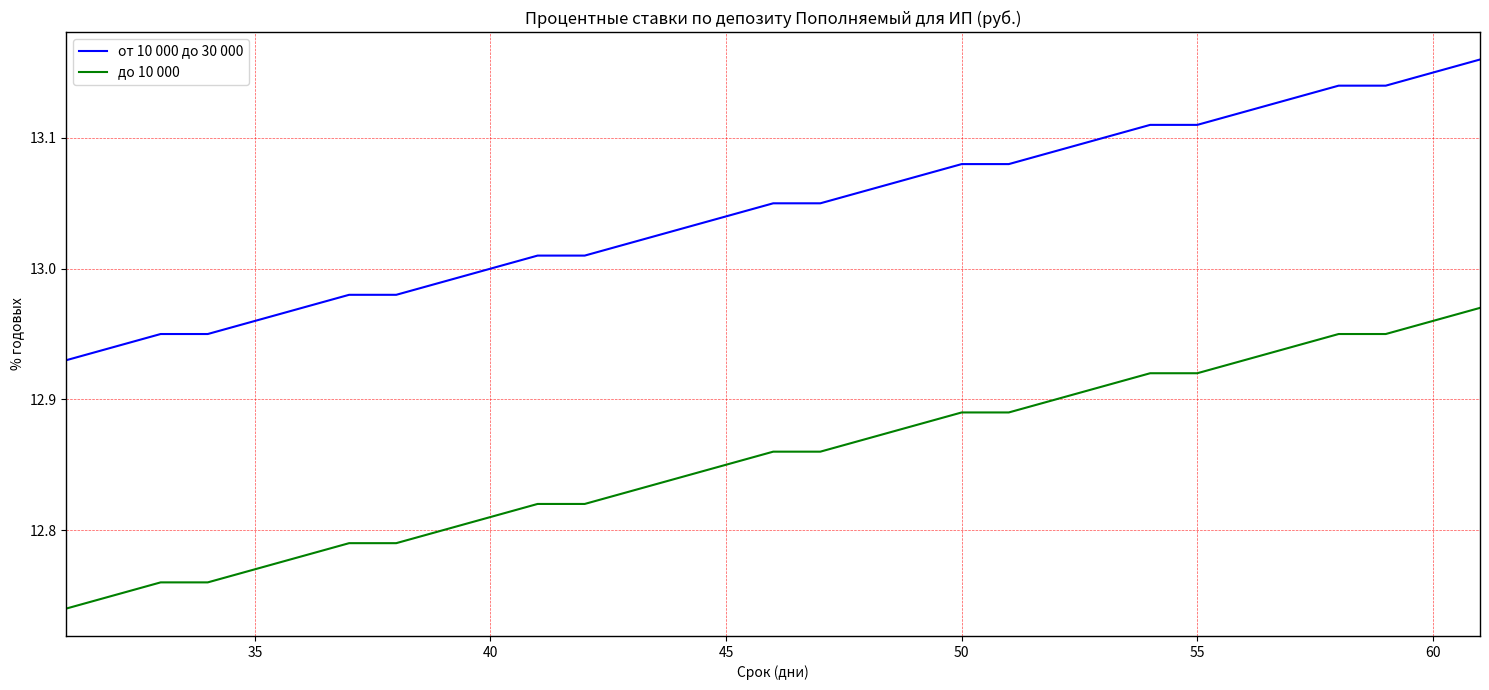

True or false: от 10 000 до 30 000 and до 10 000 intersect in this chart.

False